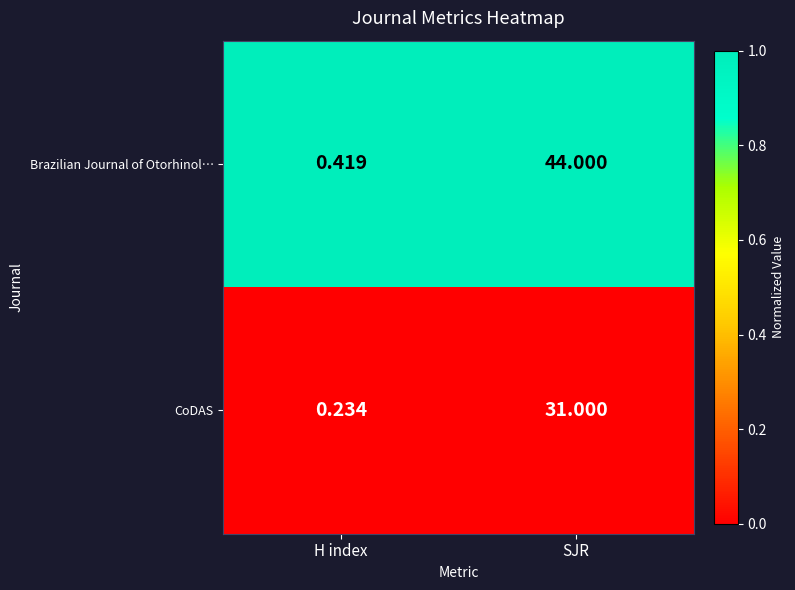

Which series has the largest total across all categories?

Brazilian Journal of Otorhinol…